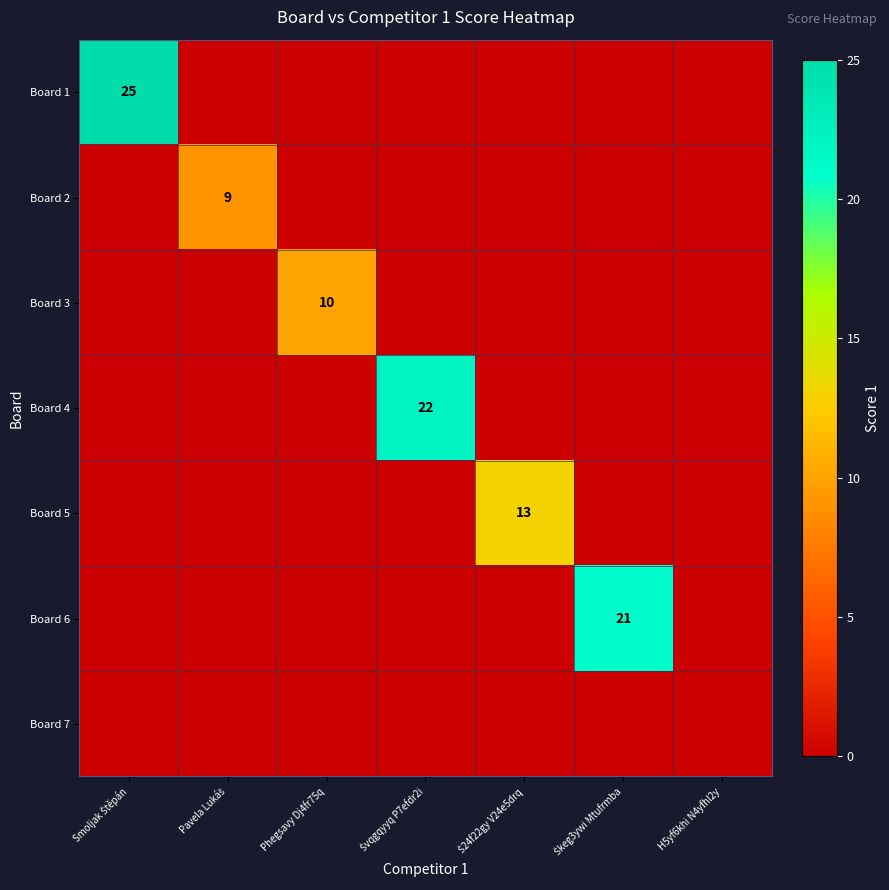

What is the maximum value shown in the chart?

25